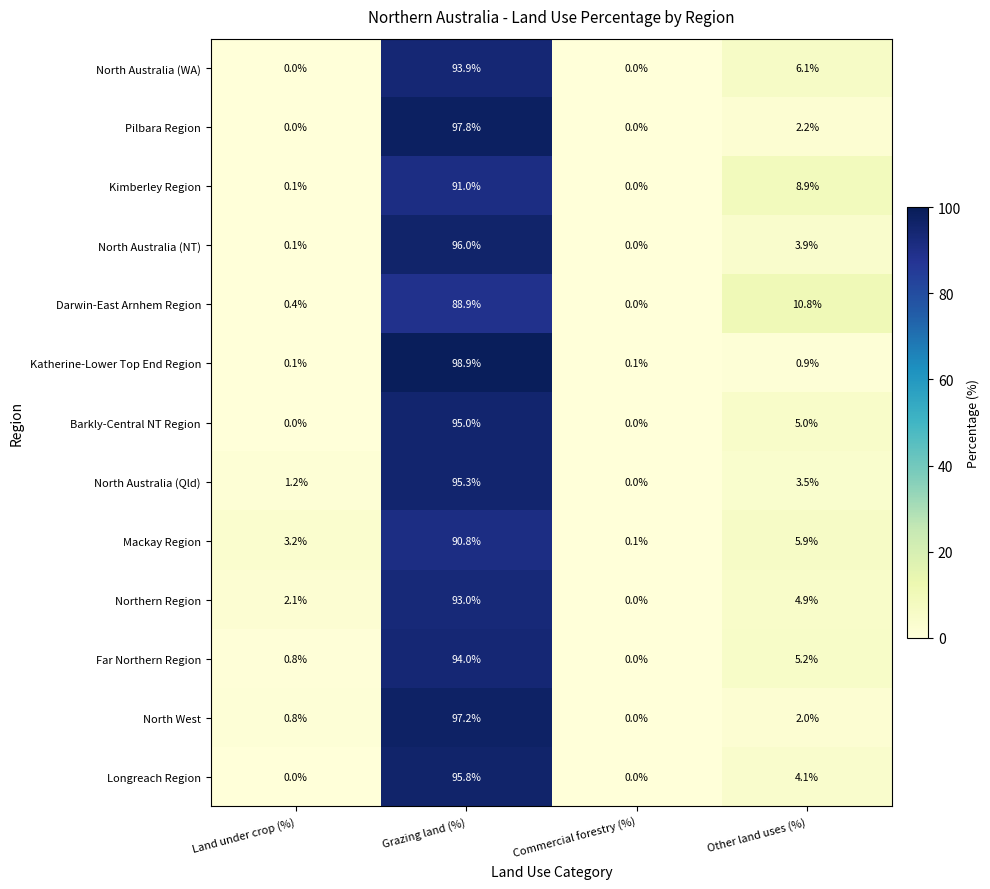

How many categories are shown in the chart?

4